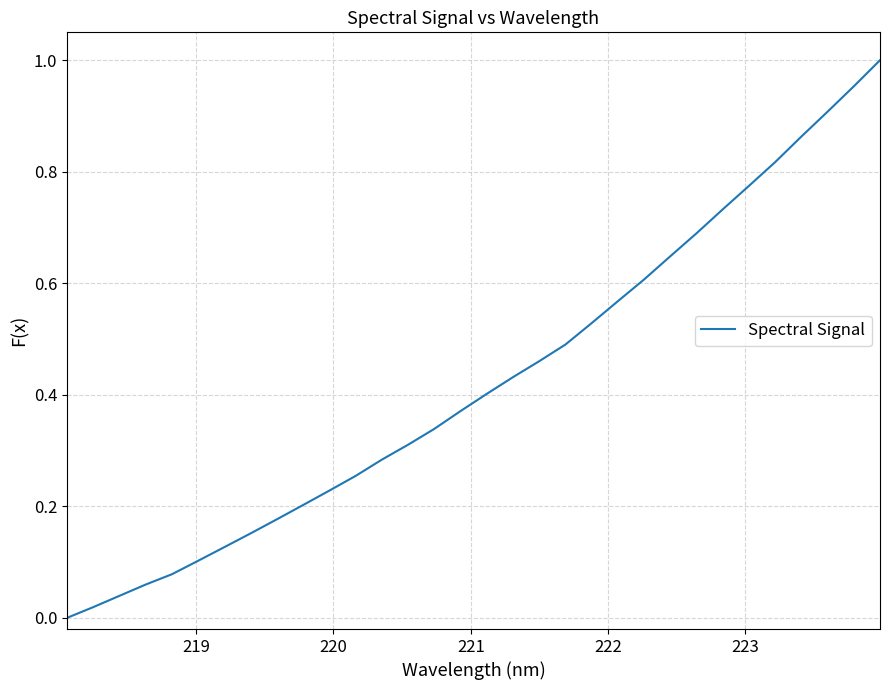

Does the chart display data point markers on the line(s)?

No